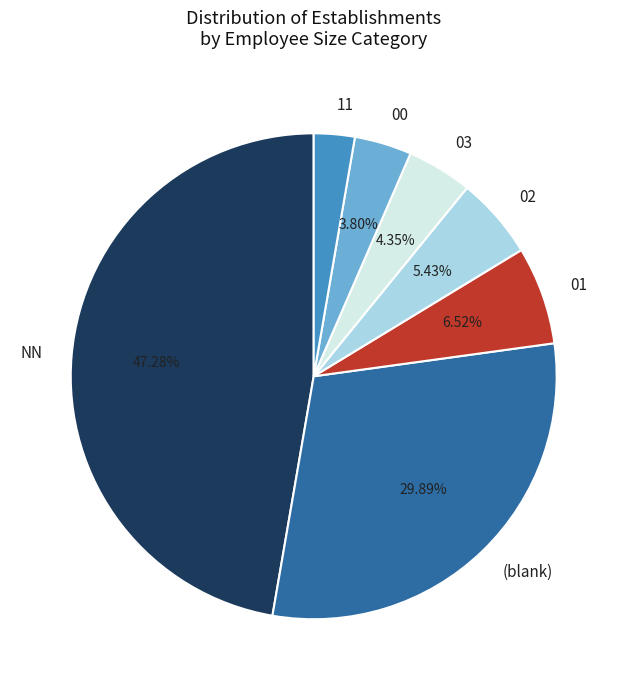

Do 00 and 03 together represent more than half of the pie?

No